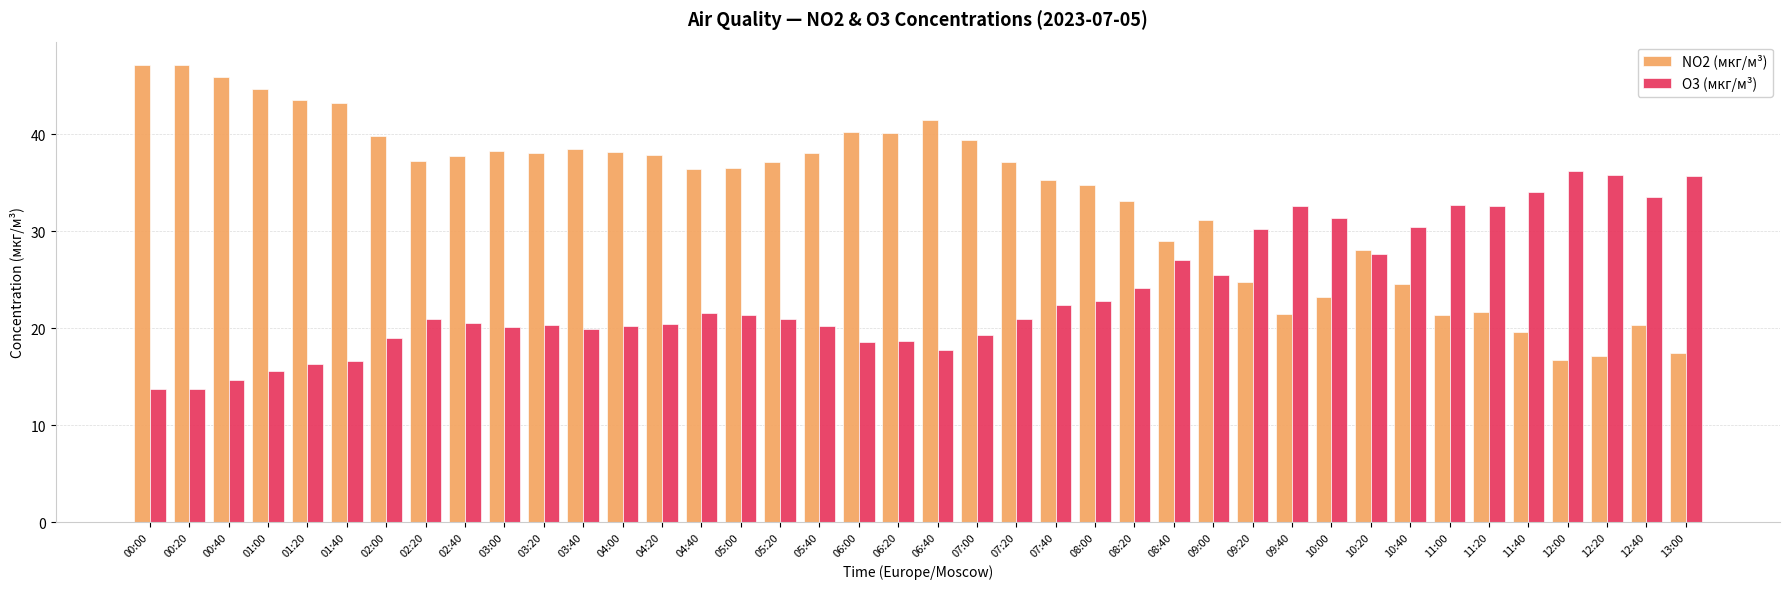

What is the label of the 14th bar from the left?

04:20